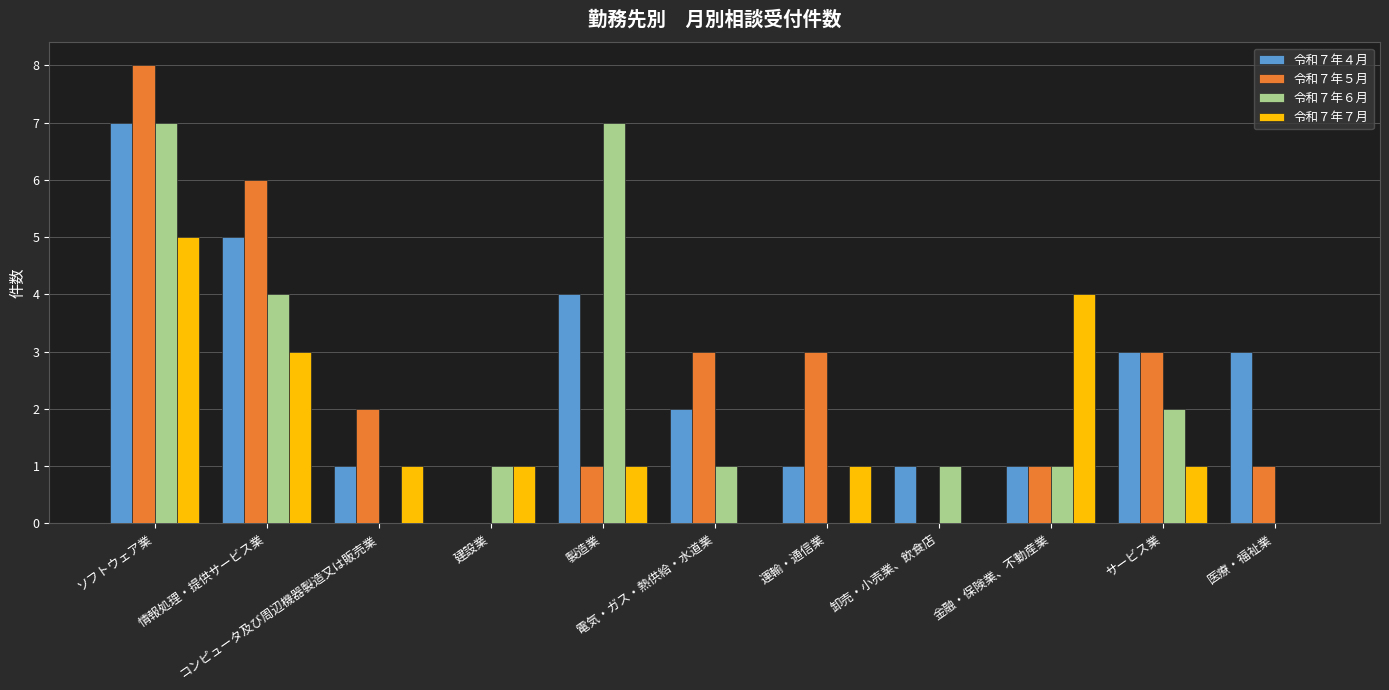

What is the difference between the 令和７年４月 values at 卸売・小売業、飲食店 and 建設業?

1